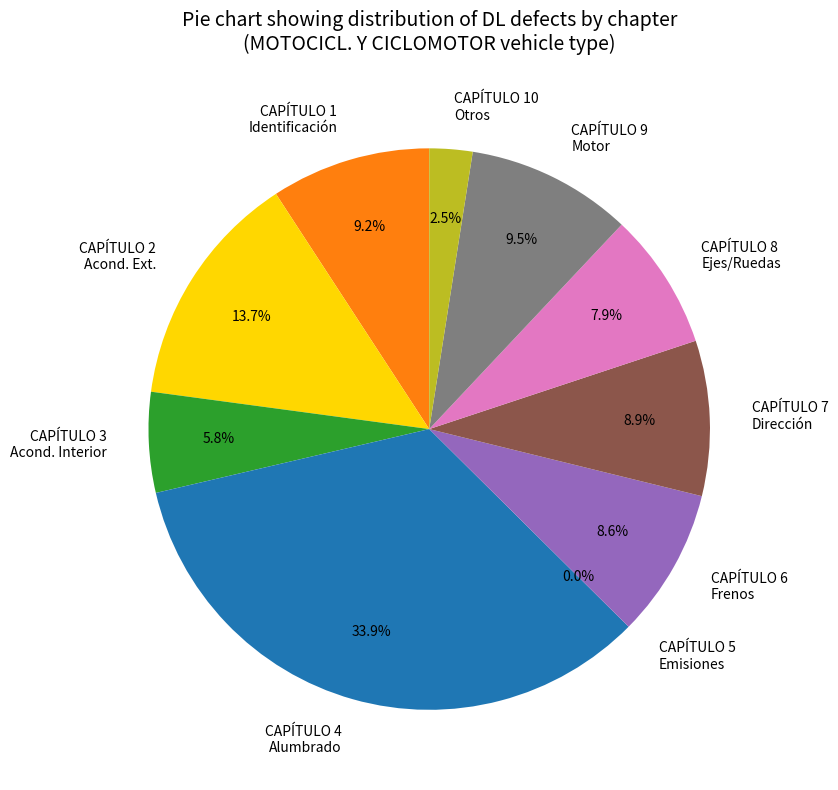

Is CAPÍTULO 9
Motor the majority of the pie?

No